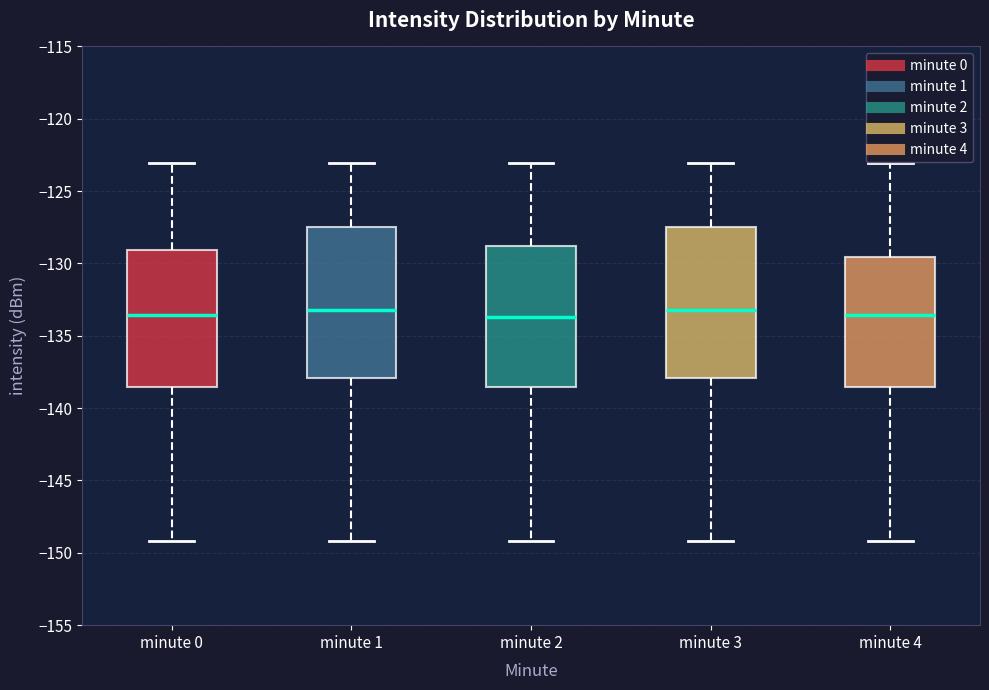

Reading left to right, transcribe this box plot: for each box, give where its median line is, the range the box spans, and where its two whiskers end, as read against the y-axis. The values are not printed on the chart, so give them approximately, as read against the axis.

minute 0: median -133.5, box -138.5 to -129.0, whiskers -149.0 to -123.0
minute 1: median -133.0, box -138.0 to -127.5, whiskers -149.0 to -123.0
minute 2: median -133.5, box -138.5 to -129.0, whiskers -149.0 to -123.0
minute 3: median -133.0, box -138.0 to -127.5, whiskers -149.0 to -123.0
minute 4: median -133.5, box -138.5 to -129.5, whiskers -149.0 to -123.0